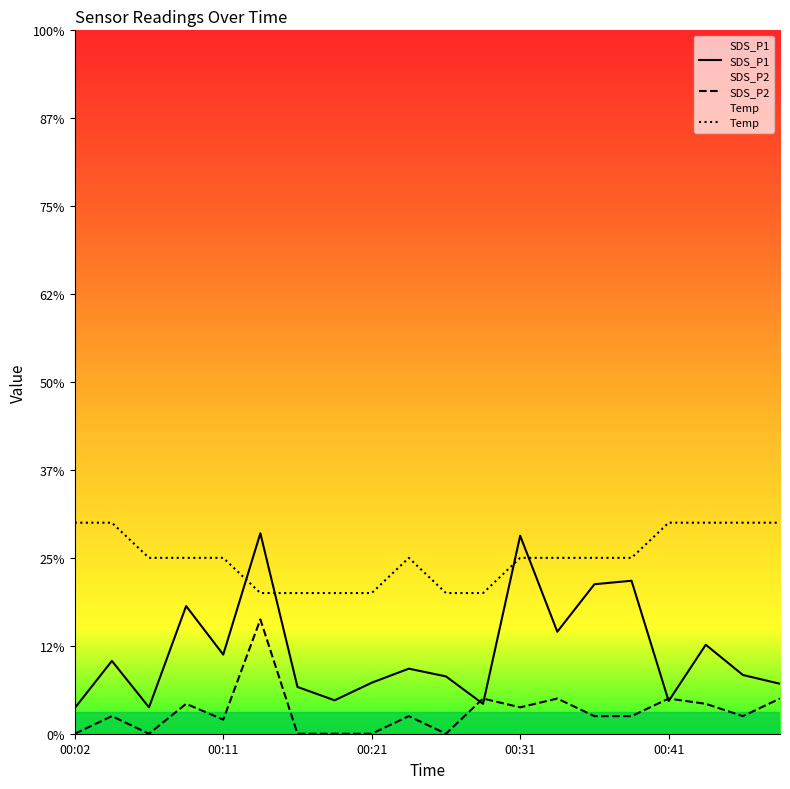

At how many categories does at least one series exceed 1?

20